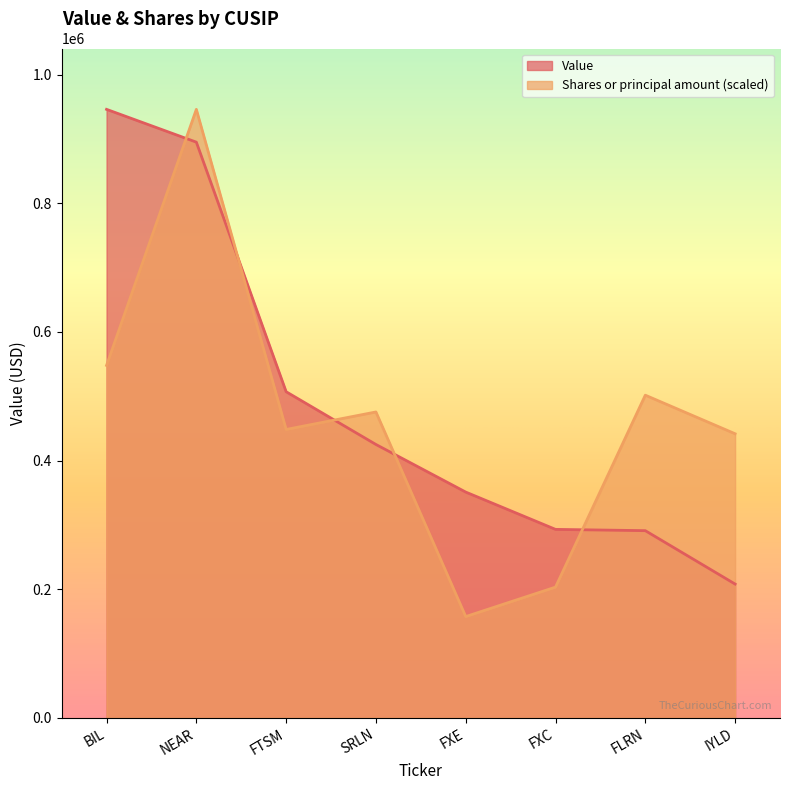

What is the difference between the highest and lowest values at FXC?

89740.4